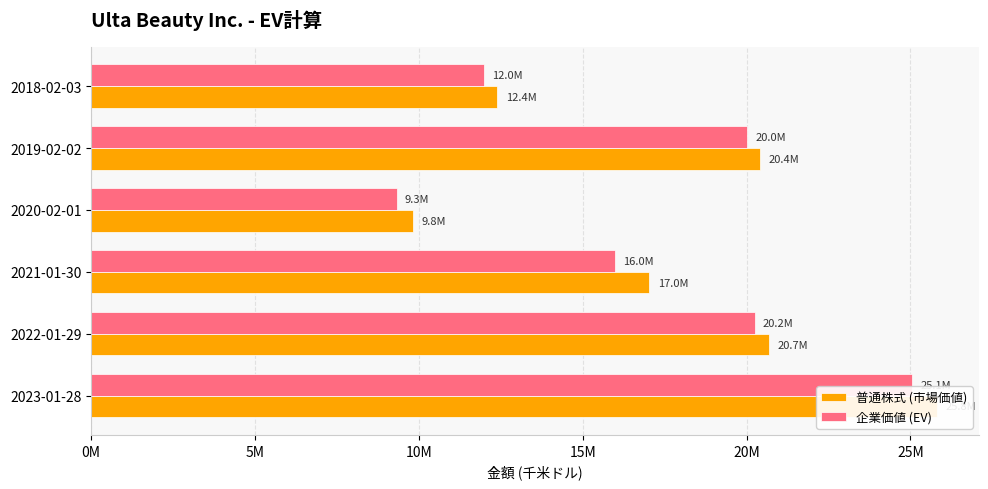

What position from the right is 2019-02-02?

2